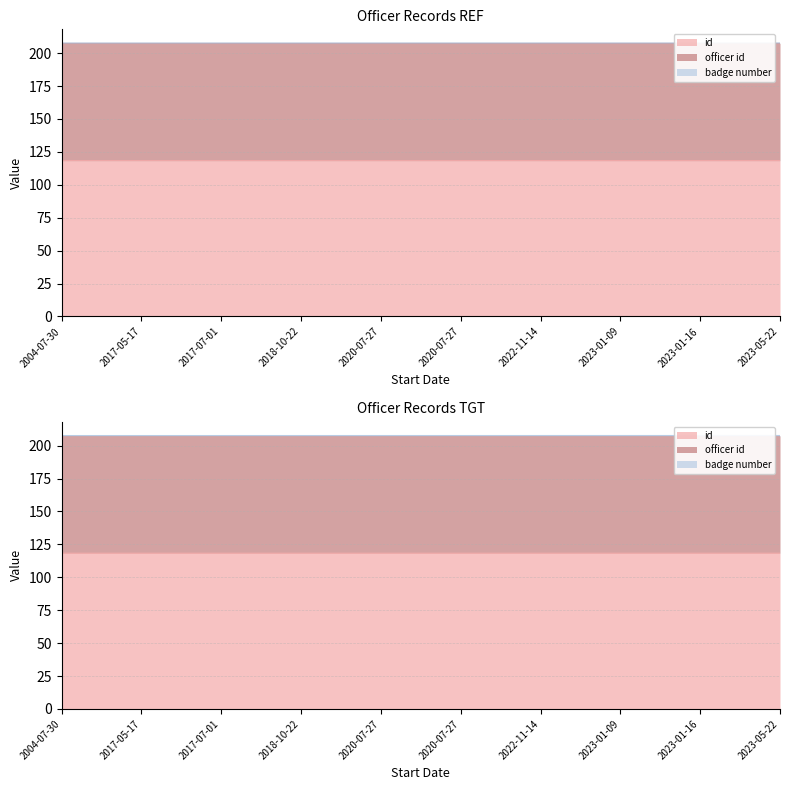

How many categories are shown in the chart?

10